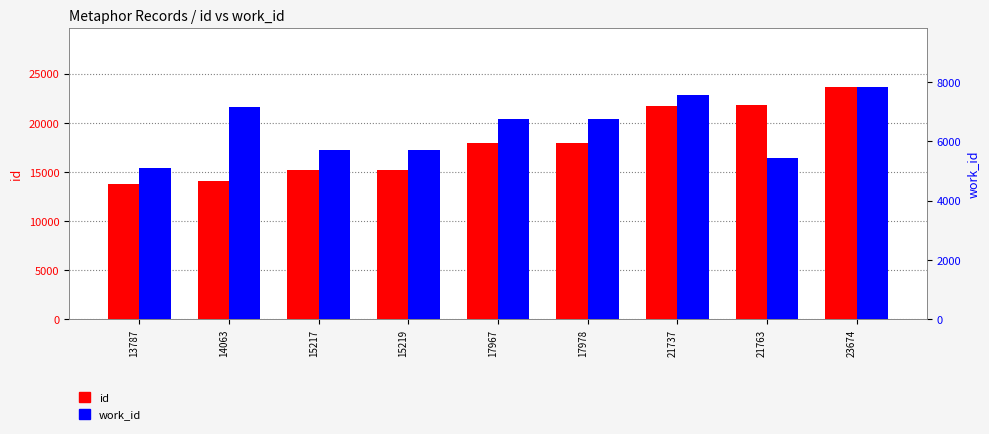

Which series has the largest total across all categories?

id